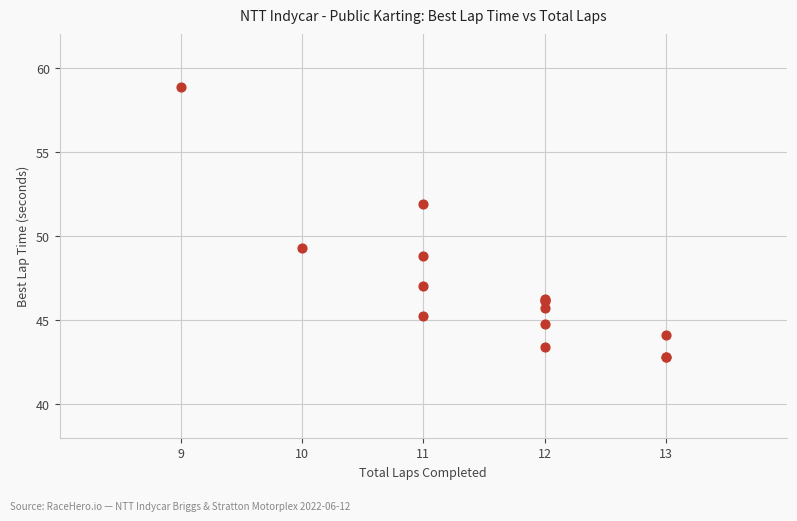

What Y value in the scatter plot is closest to 50?

49.3